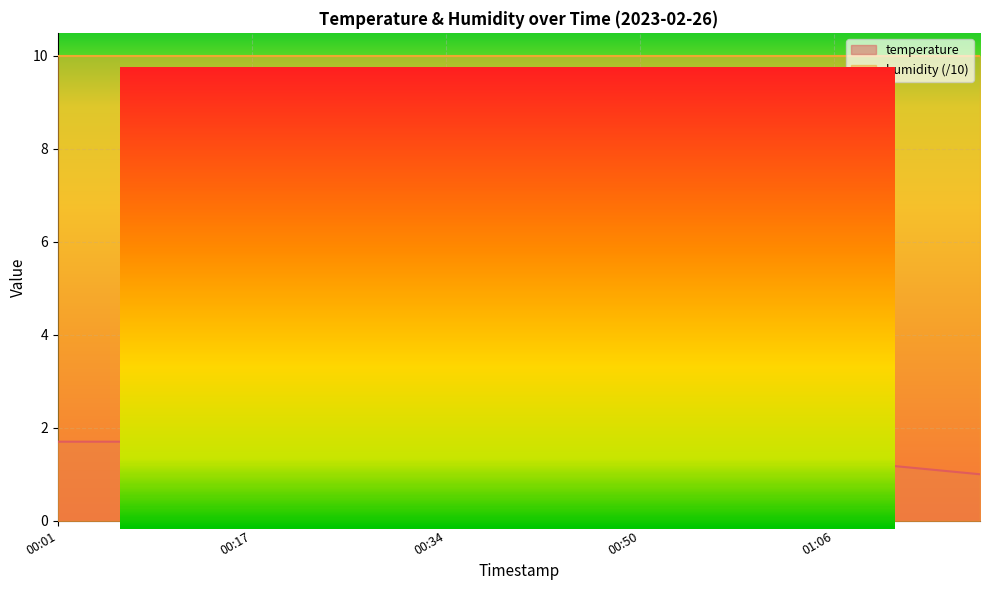

Rank the categories by value from highest to lowest.

00:01, 00:05, 00:09, 00:13, 00:17, 00:22, 00:26, 00:30, 00:34, 00:38, 00:42, 00:46, 00:50, 00:54, 00:58, 01:02, 01:06, 01:10, 01:14, 01:18